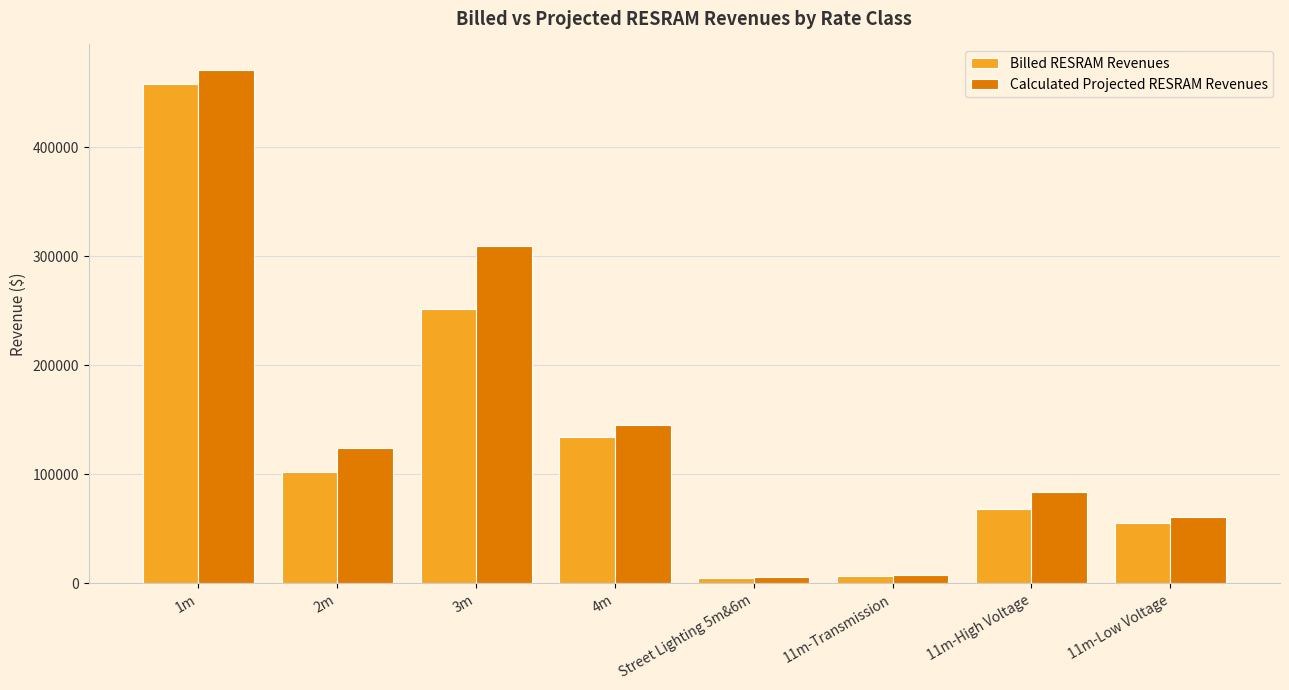

What is the difference between the maximum and second lowest values in the Billed RESRAM Revenues series?

451370.3